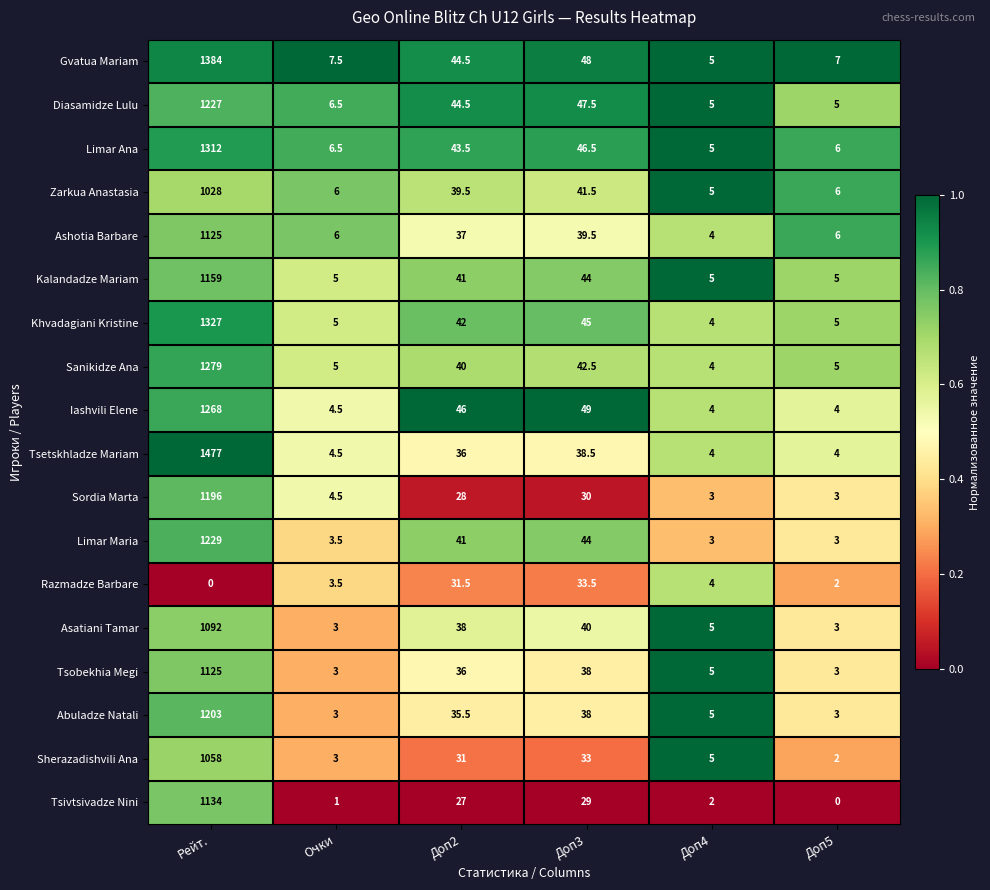

What is the minimum value for Khvadagiani Kristine?

4.0